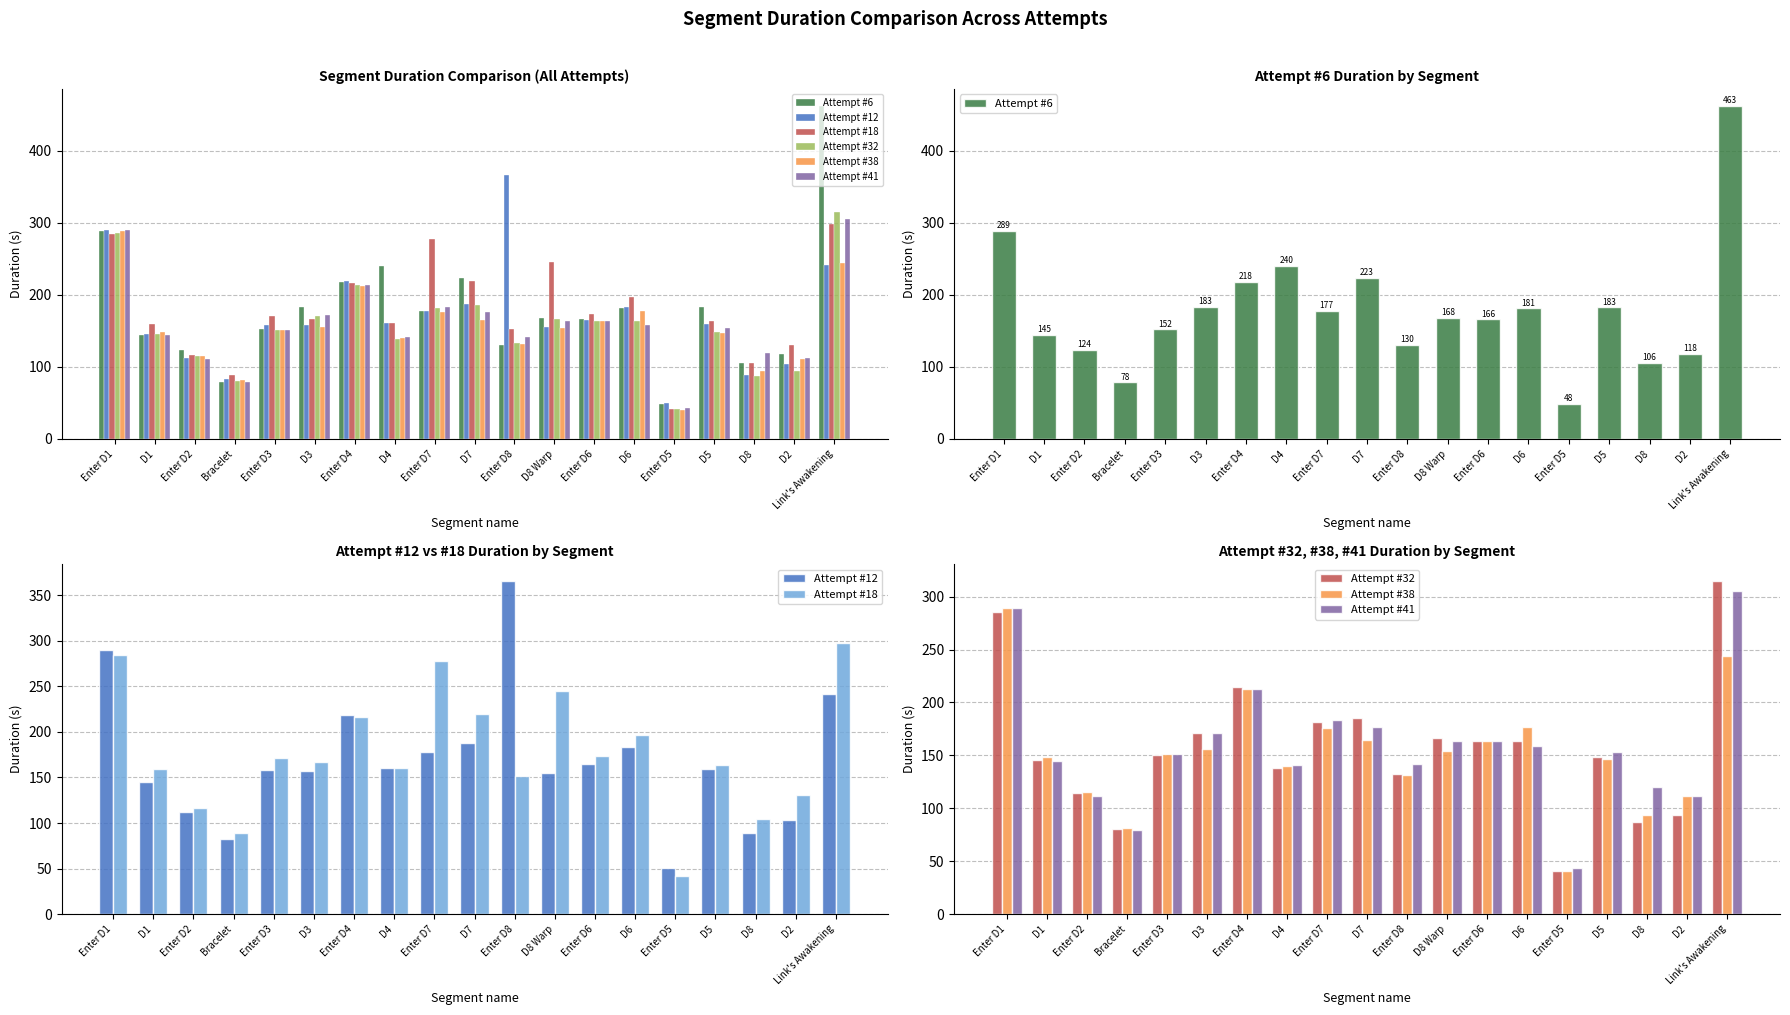

What is the label of the 16th bar from the left?

D5